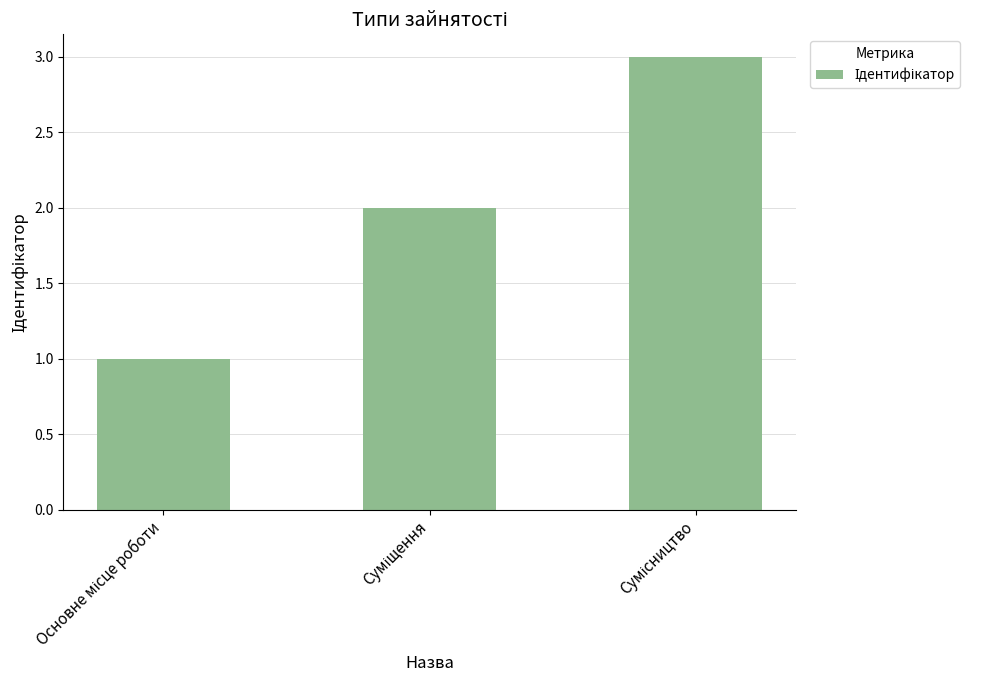

What is the maximum value shown in the chart?

3